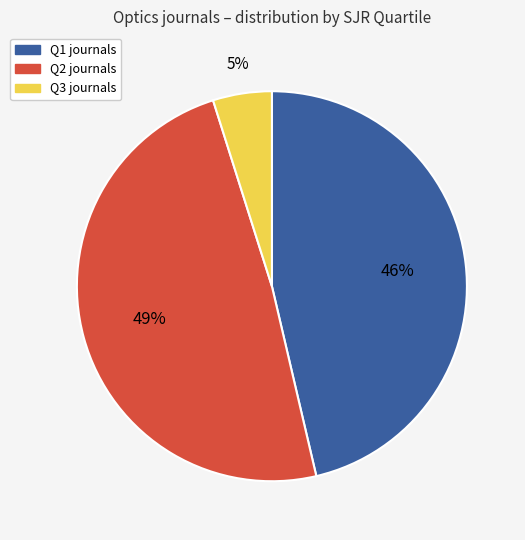

How many segments does this pie chart have?

3